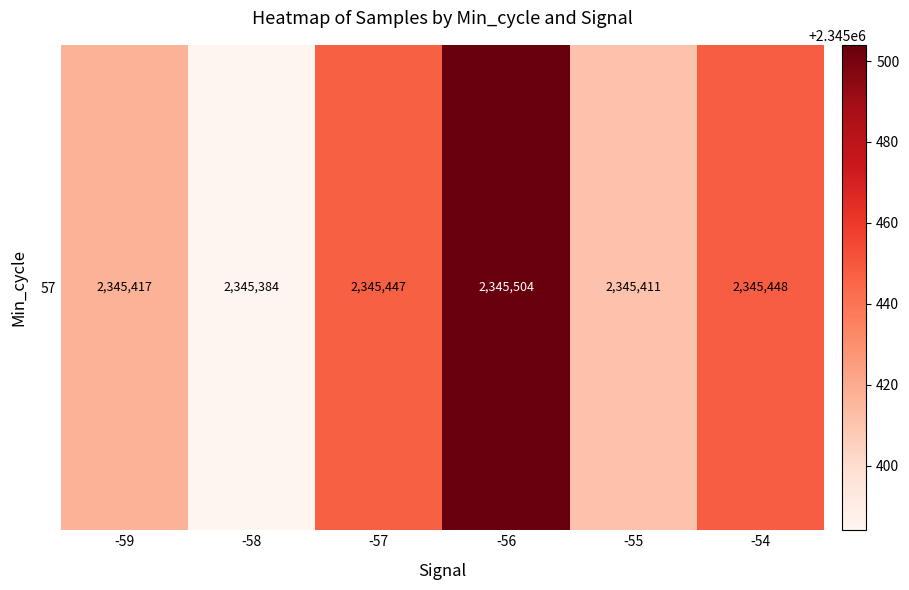

What is the change in value from -58 to -56?

+120